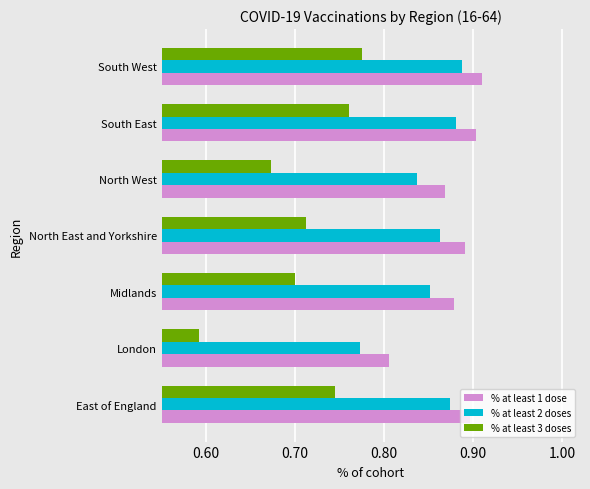

Which series has the largest total across all categories?

% at least 1 dose